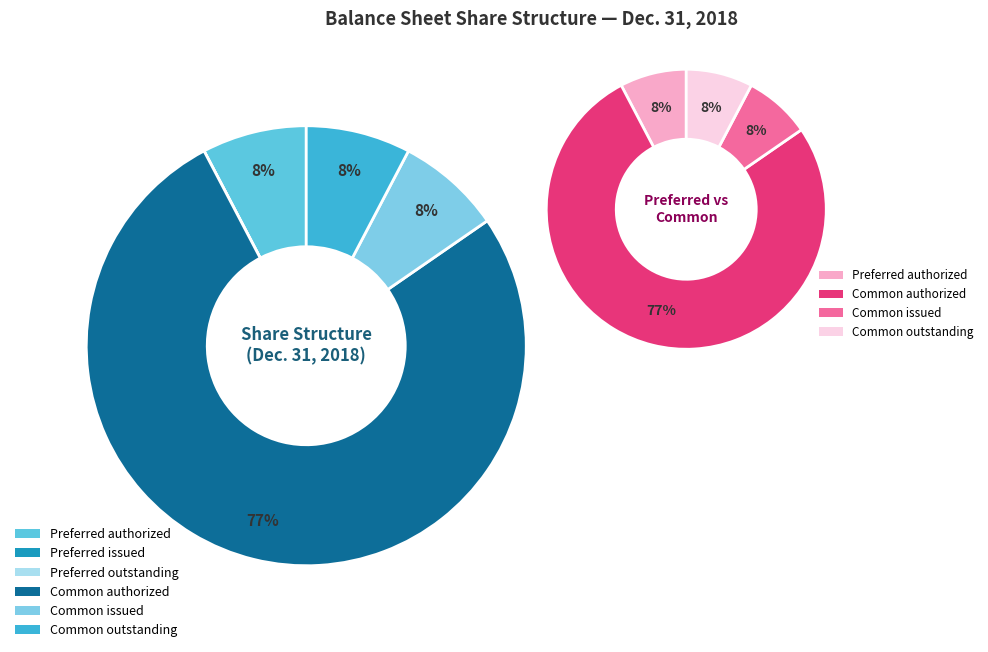

How many slices are in this pie chart?

6